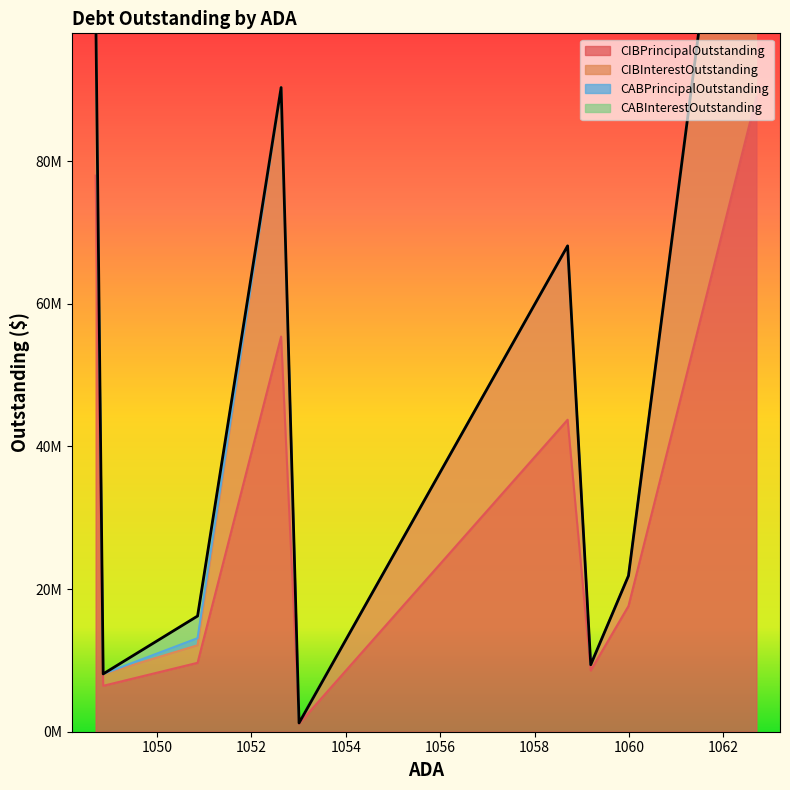

Which series changed the most between 1059.19 and 1048.7?

CIBPrincipalOutstanding